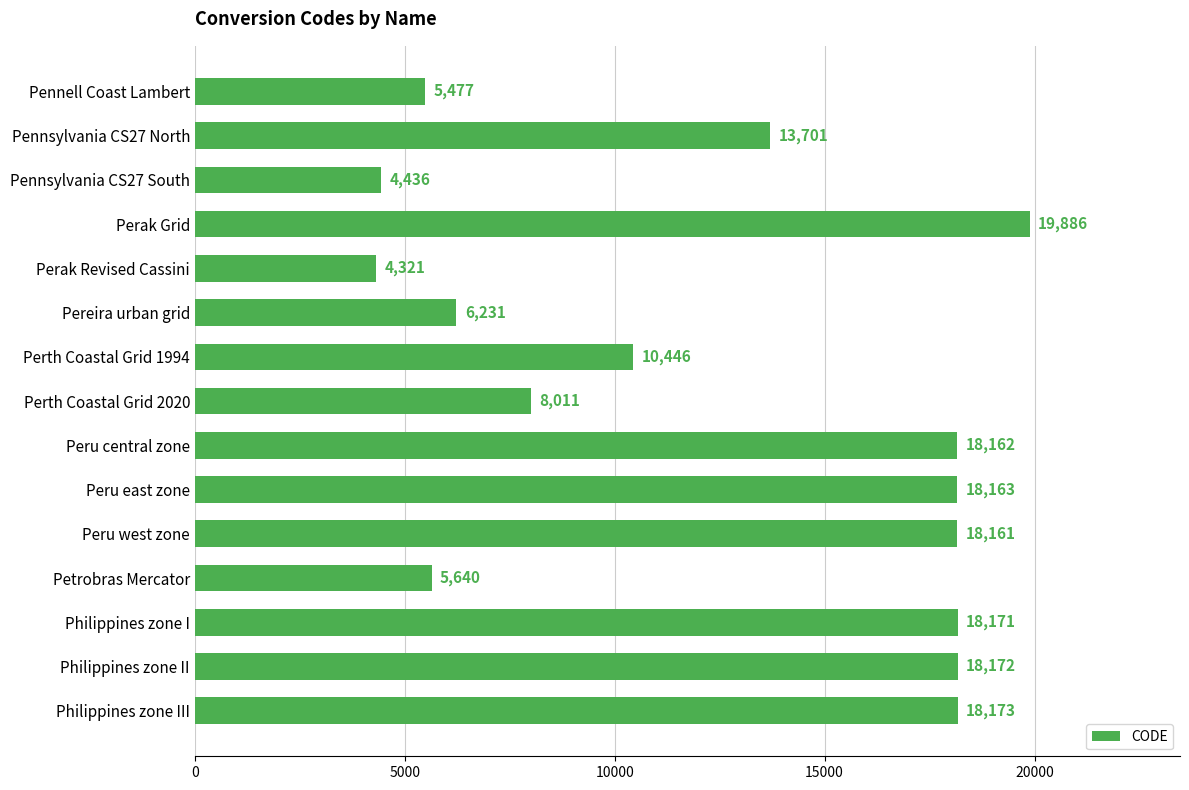

How many bars are there in total?

15